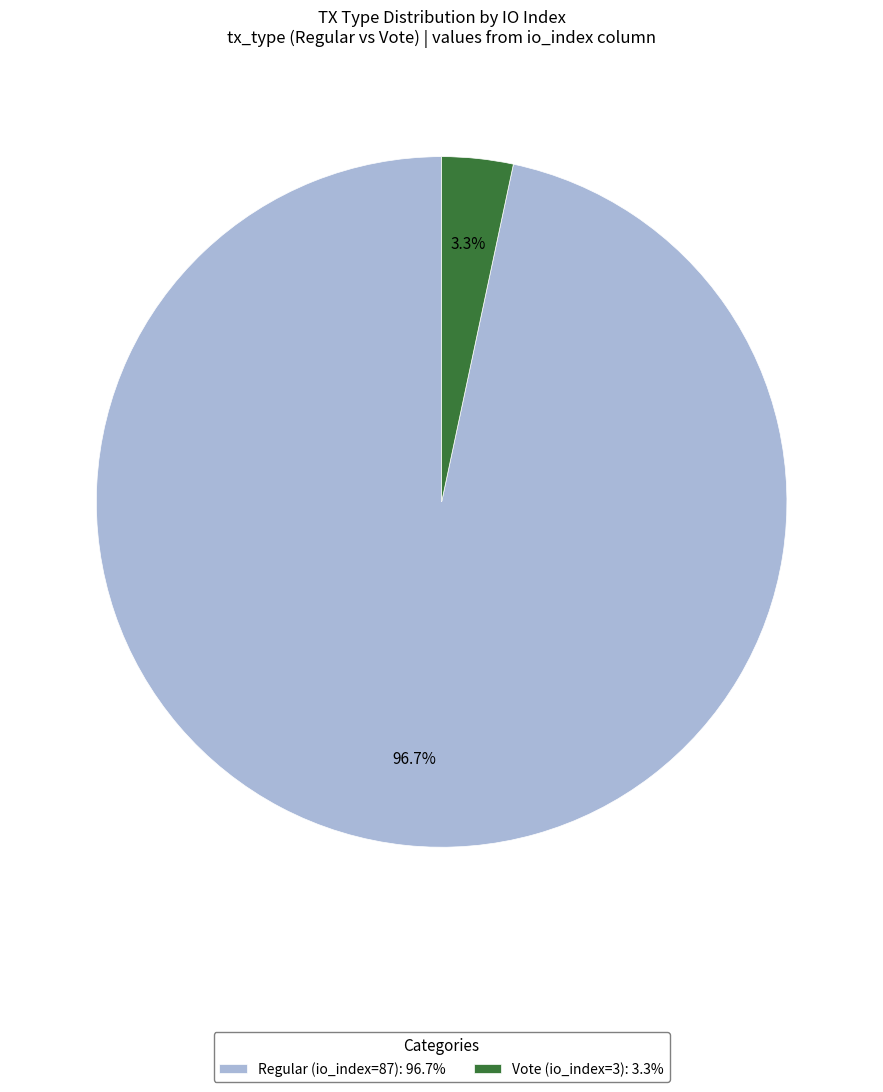

Which has a higher value, Regular (io_index=87): 96.7% or Vote (io_index=3): 3.3%?

Regular (io_index=87): 96.7%